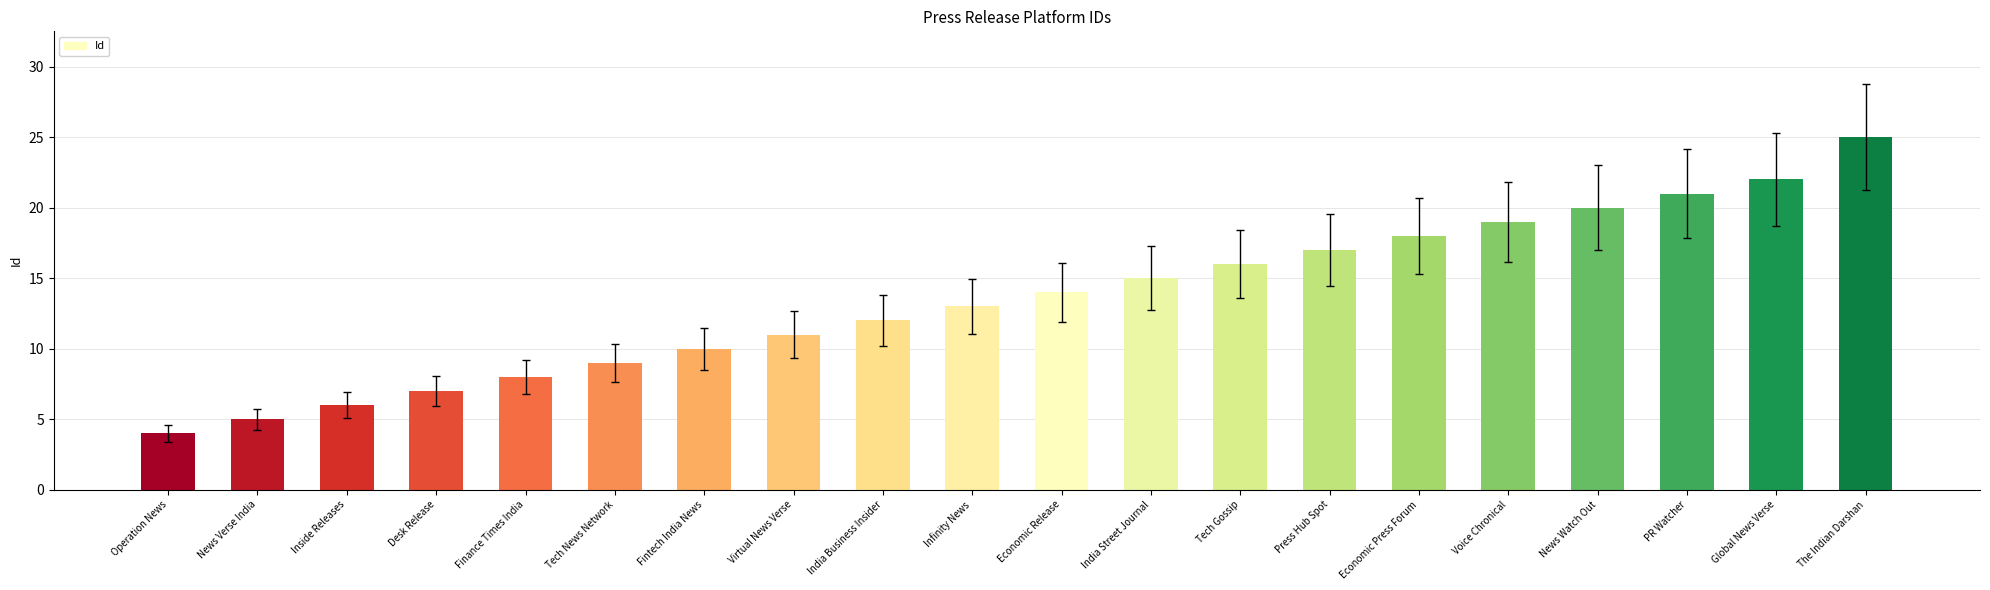

What is the label of the 12th bar from the right?

India Business Insider